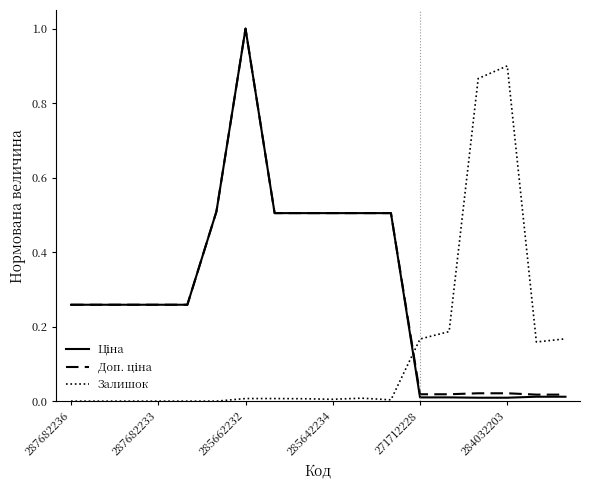

What is the greatest value displayed?

1.0